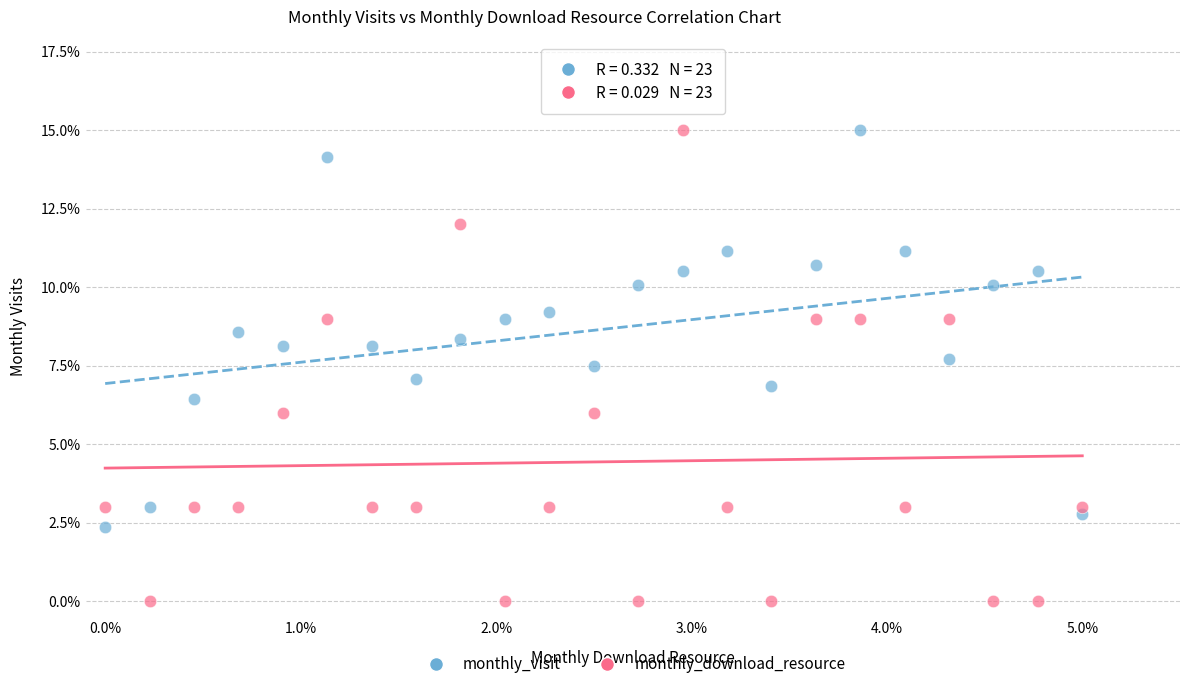

What are all the series names shown in the legend?

monthly_visit, monthly_download_resource